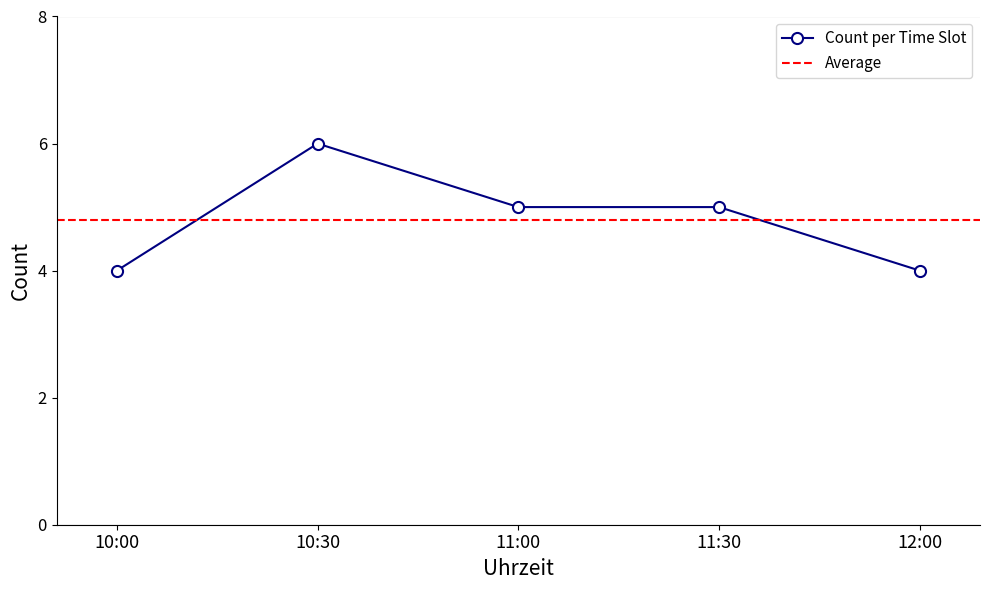

How many interior local peaks (higher than both neighbors) does the data have?

1